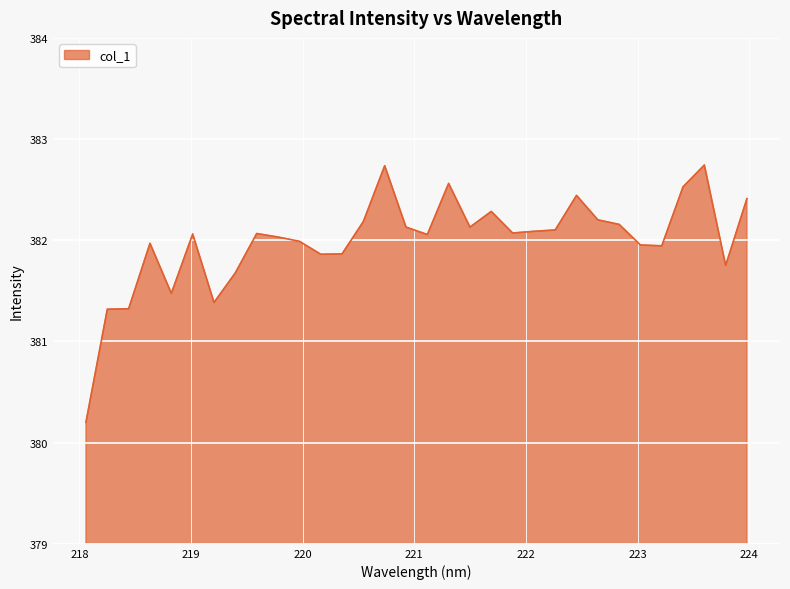

What is the difference between the maximum and minimum values?

2.5